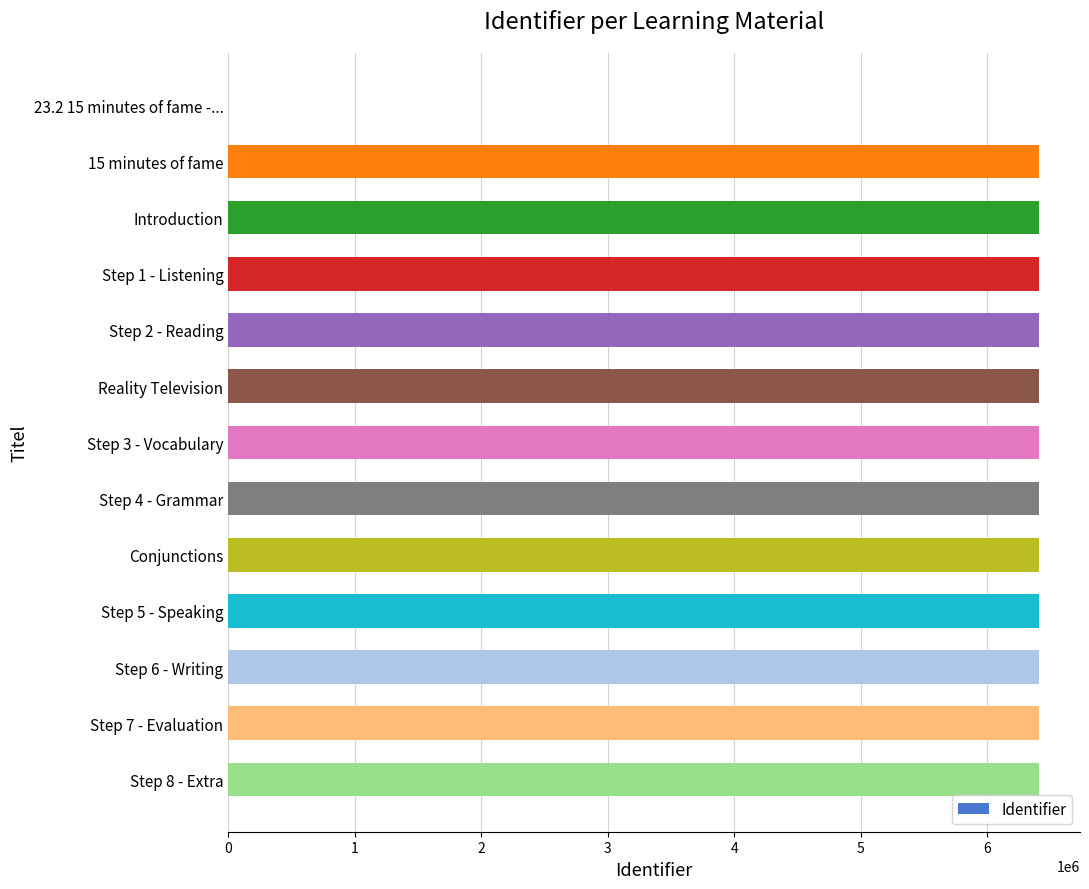

What is the greatest value displayed?

6410784